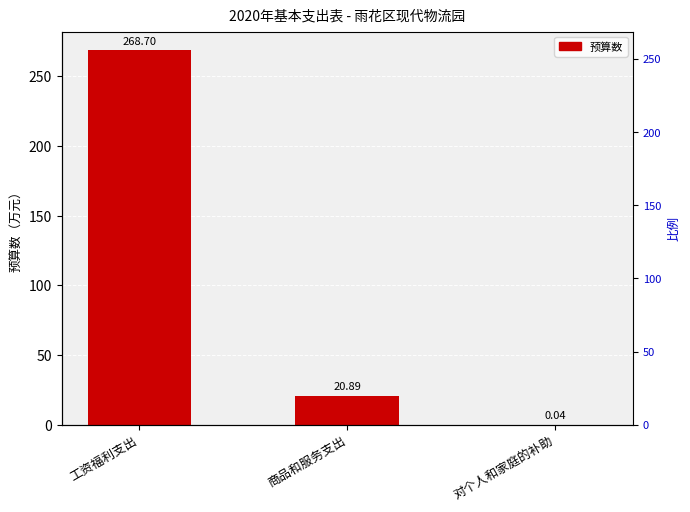

Is it true that the value at 对个人和家庭的补助 is 0.1?

False